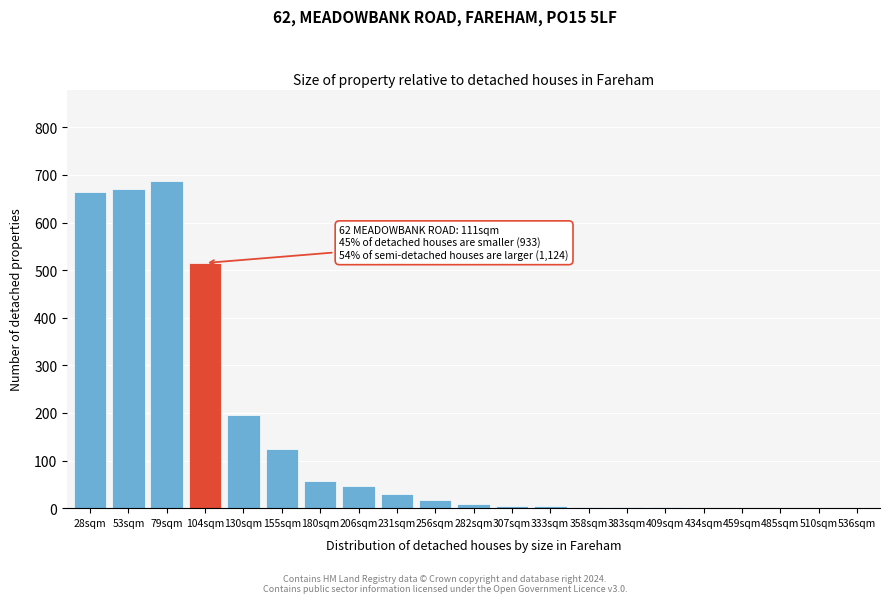

What is the change in value from 206sqm to 536sqm?

-46